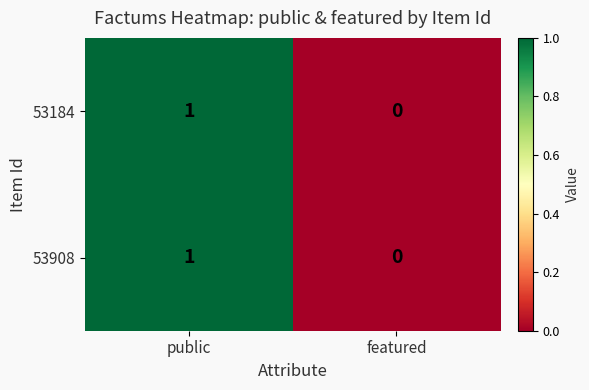

True or false: 53184 has a value of 1 at public.

True